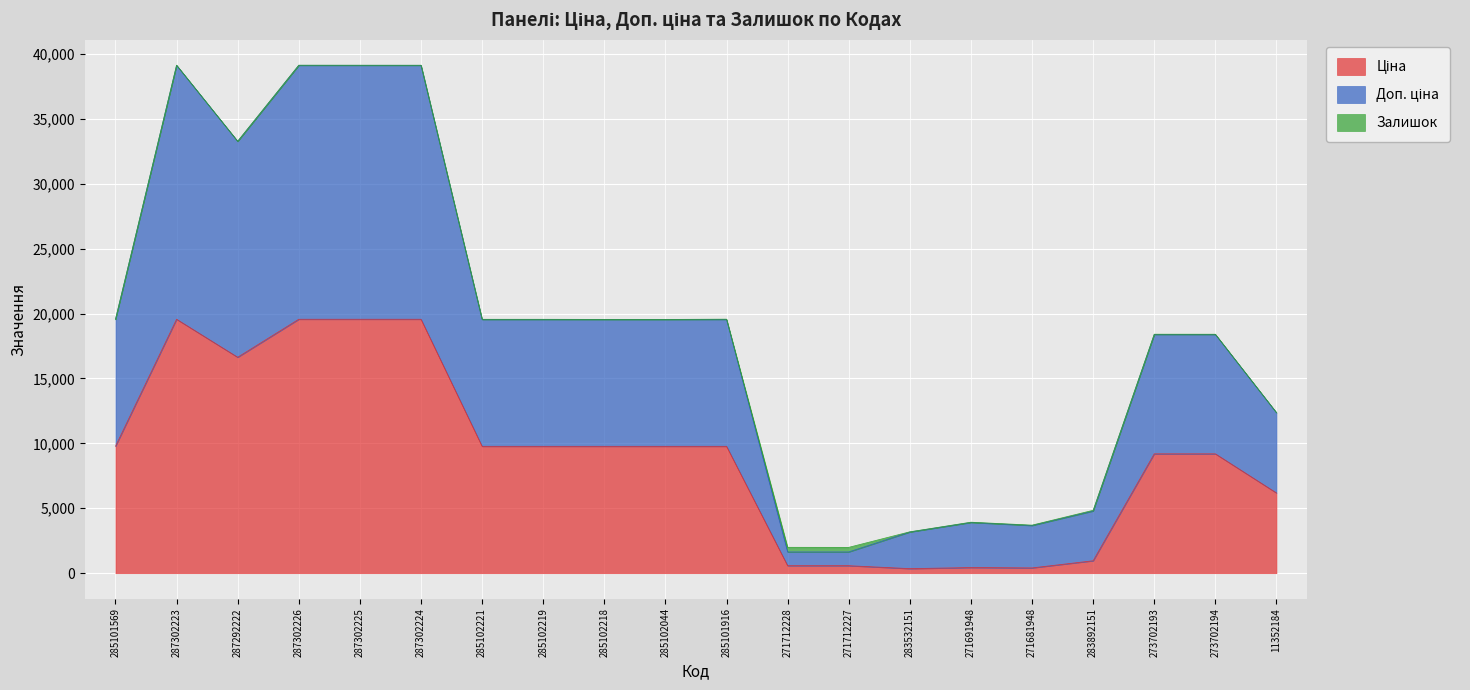

Which series has the largest total across all categories?

Доп. ціна